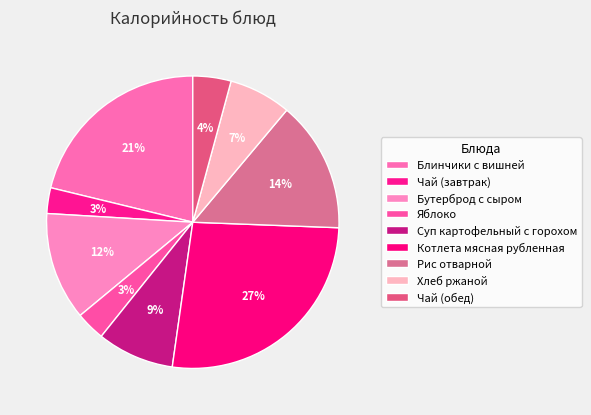

What is the largest slice in the pie chart?

Котлета мясная рубленная